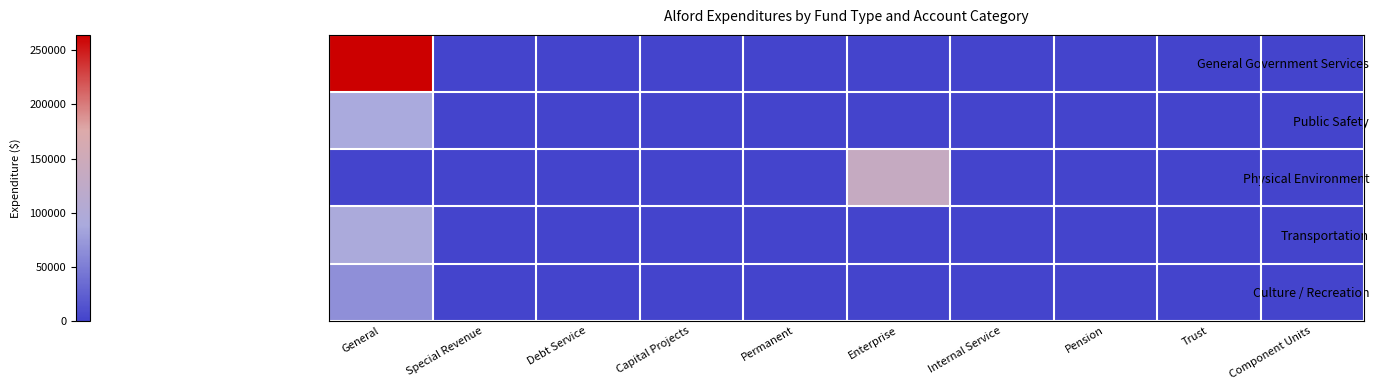

Reading left to right, extract all data points from this chart.

General Government Services: General=264352	Special Revenue=0	Debt Service=0	Capital Projects=0	Permanent=0	Enterprise=0	Internal Service=0	Pension=0	Trust=0	Component Units=0
Public Safety: General=88030	Special Revenue=0	Debt Service=0	Capital Projects=0	Permanent=0	Enterprise=0	Internal Service=0	Pension=0	Trust=0	Component Units=0
Physical Environment: General=0	Special Revenue=0	Debt Service=0	Capital Projects=0	Permanent=0	Enterprise=135480	Internal Service=0	Pension=0	Trust=0	Component Units=0
Transportation: General=90956	Special Revenue=0	Debt Service=0	Capital Projects=0	Permanent=0	Enterprise=0	Internal Service=0	Pension=0	Trust=0	Component Units=0
Culture / Recreation: General=65742	Special Revenue=0	Debt Service=0	Capital Projects=0	Permanent=0	Enterprise=0	Internal Service=0	Pension=0	Trust=0	Component Units=0